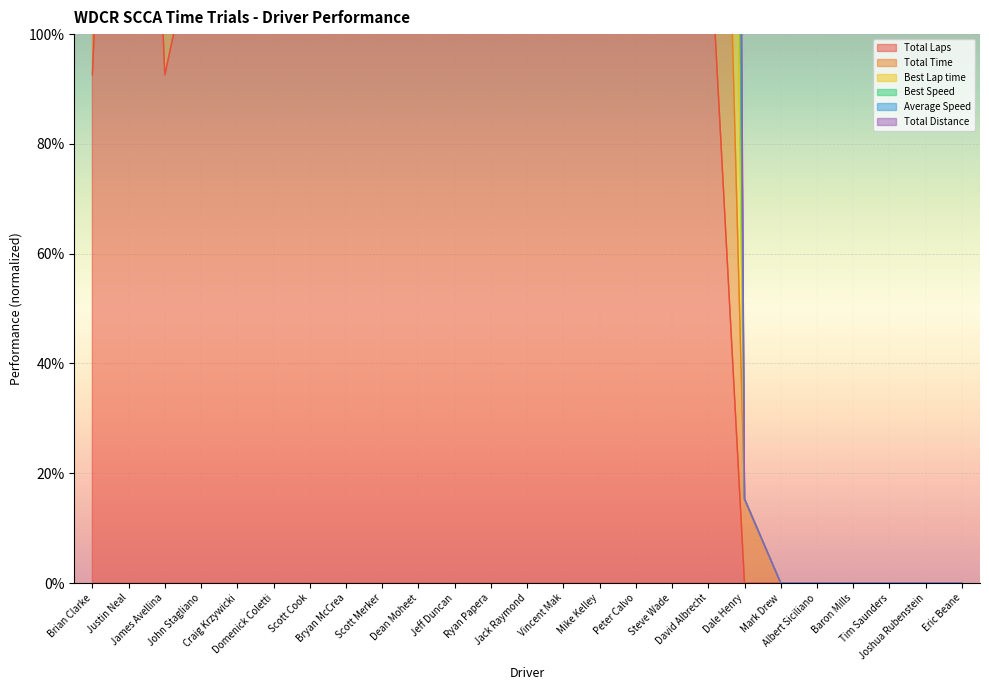

What is the label of the 3rd point from the left?

James Avellina